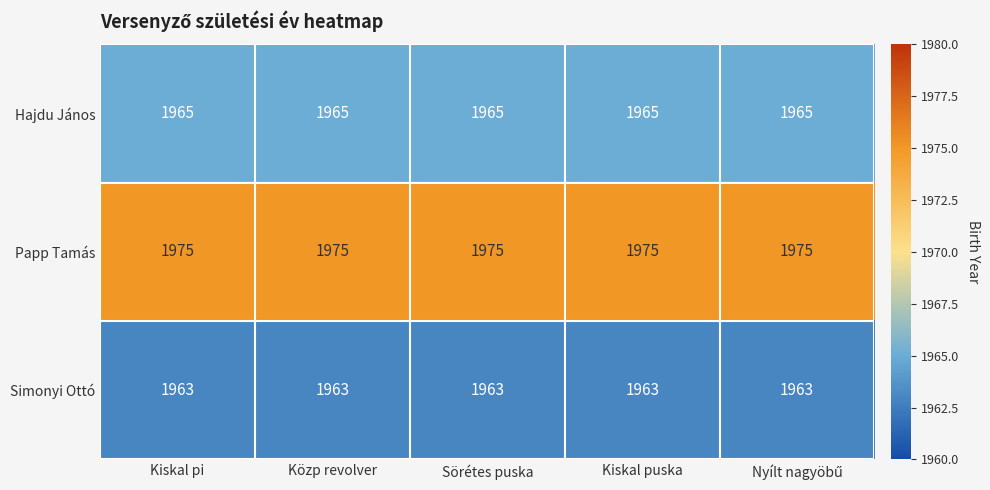

At Közp revolver, list the series in order from smallest to largest.

Simonyi Ottó, Hajdu János, Papp Tamás